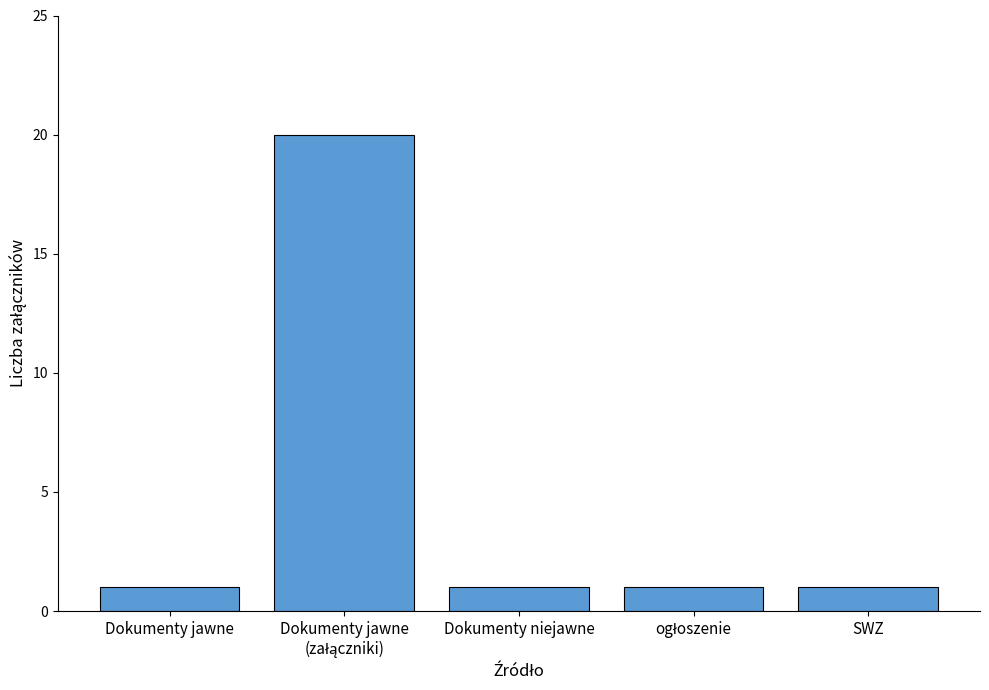

What is the sum of all values?

24